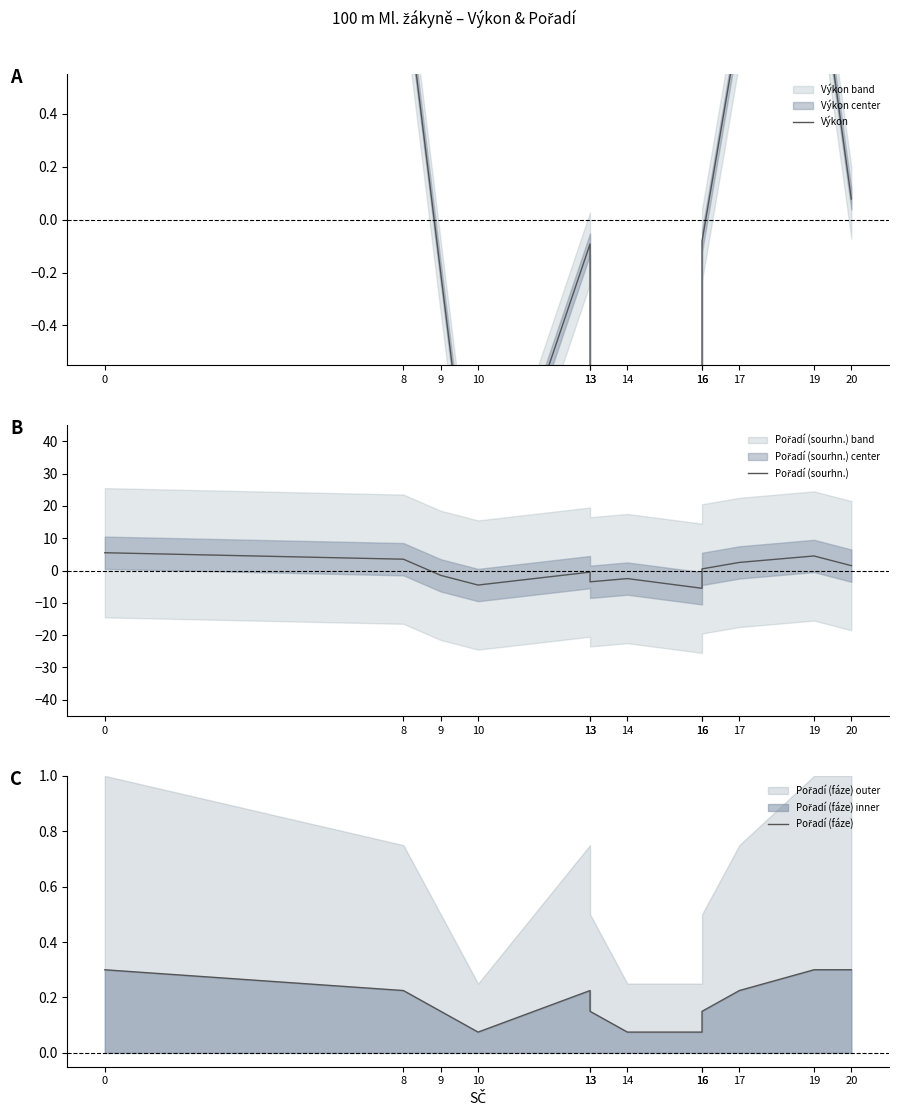

Where is the first local maximum for Výkon?

13